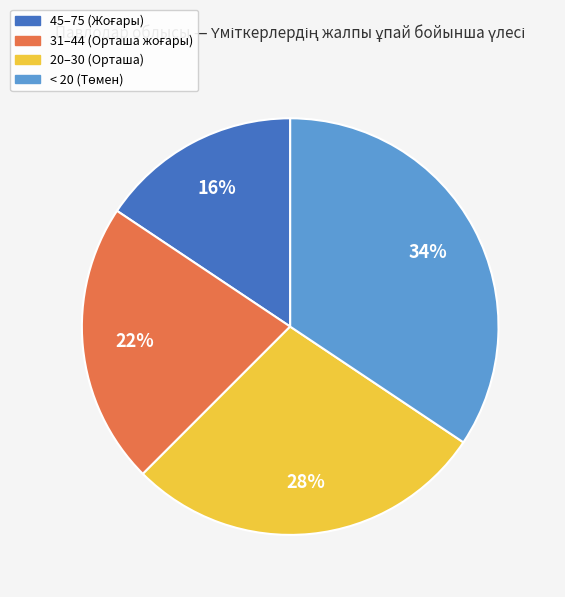

Does any single category account for the majority?

No